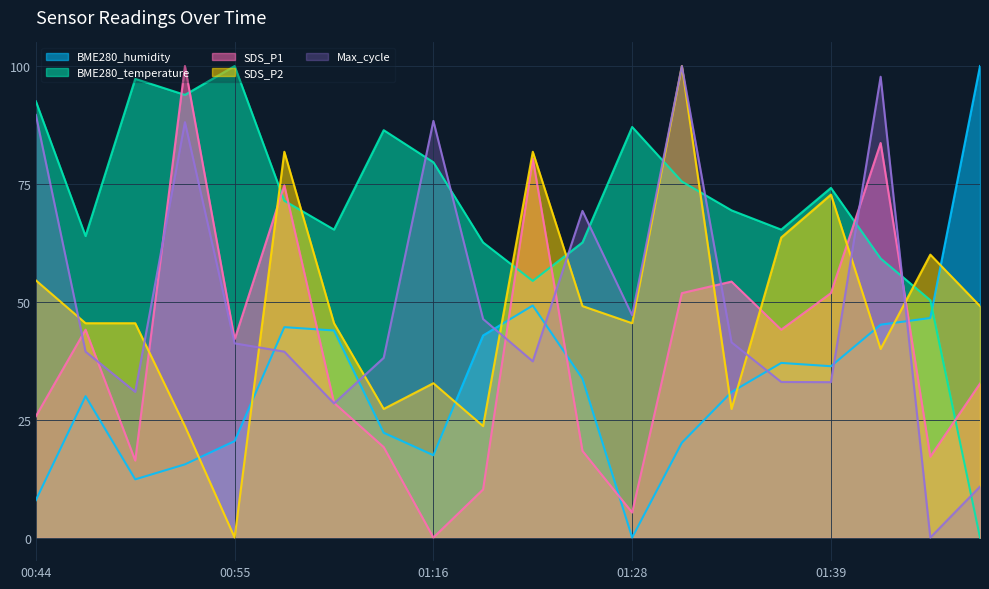

How many lines are shown in the chart?

5